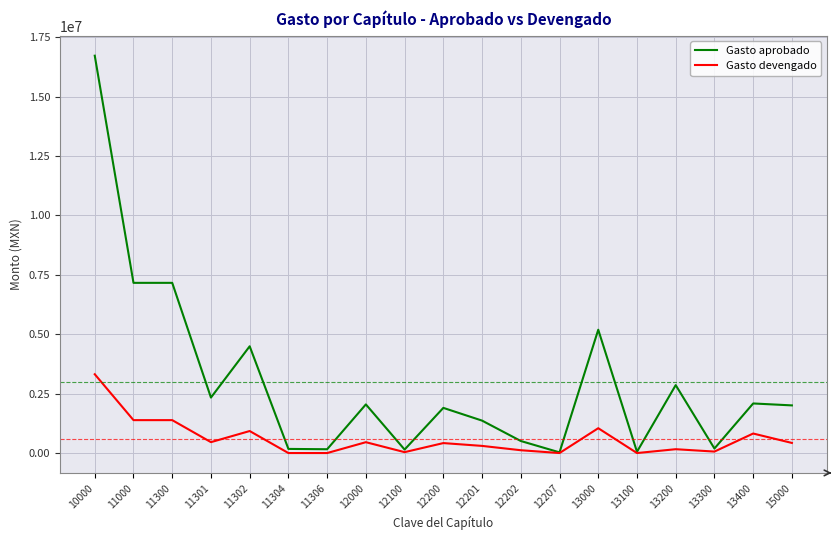

How many values in the Gasto devengado series are below 419285?

9